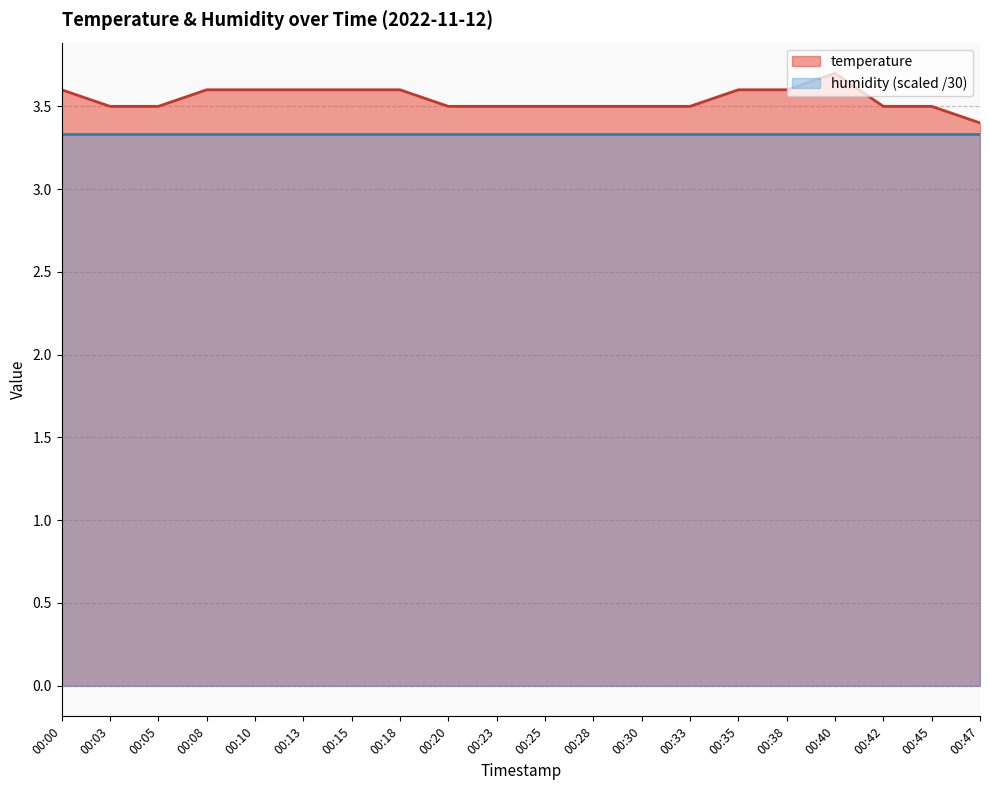

What is the value of the 18th point from the left?

3.5